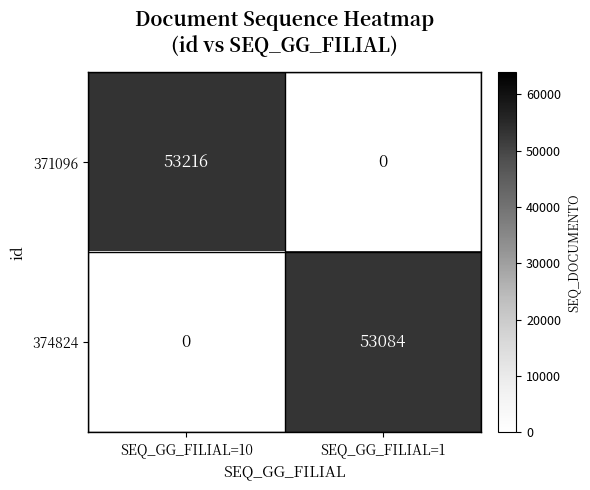

What is the sum of the 374824 values at SEQ_GG_FILIAL=1 and SEQ_GG_FILIAL=10?

53084